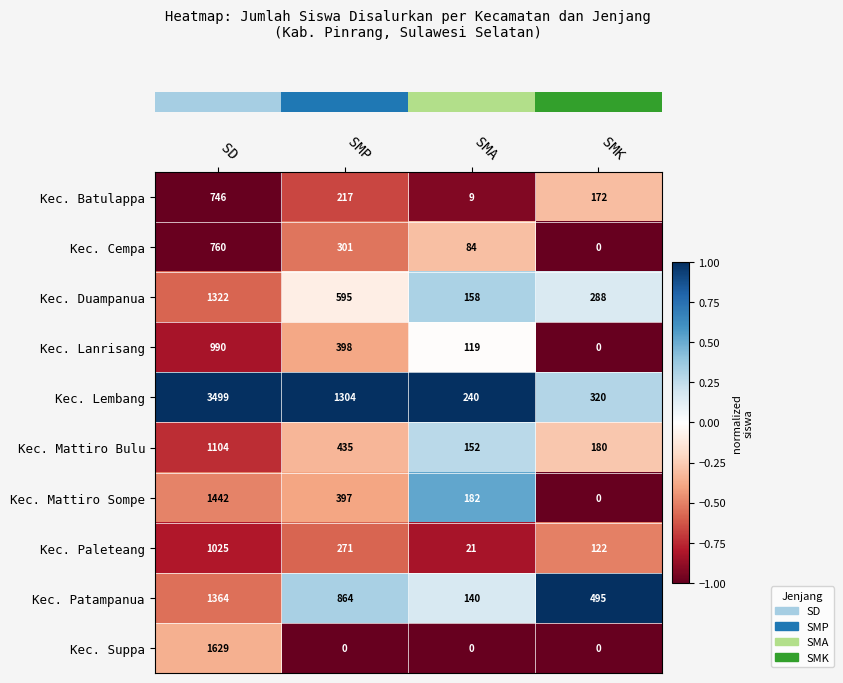

How many data points in Kec. Patampanua are less than 864?

2